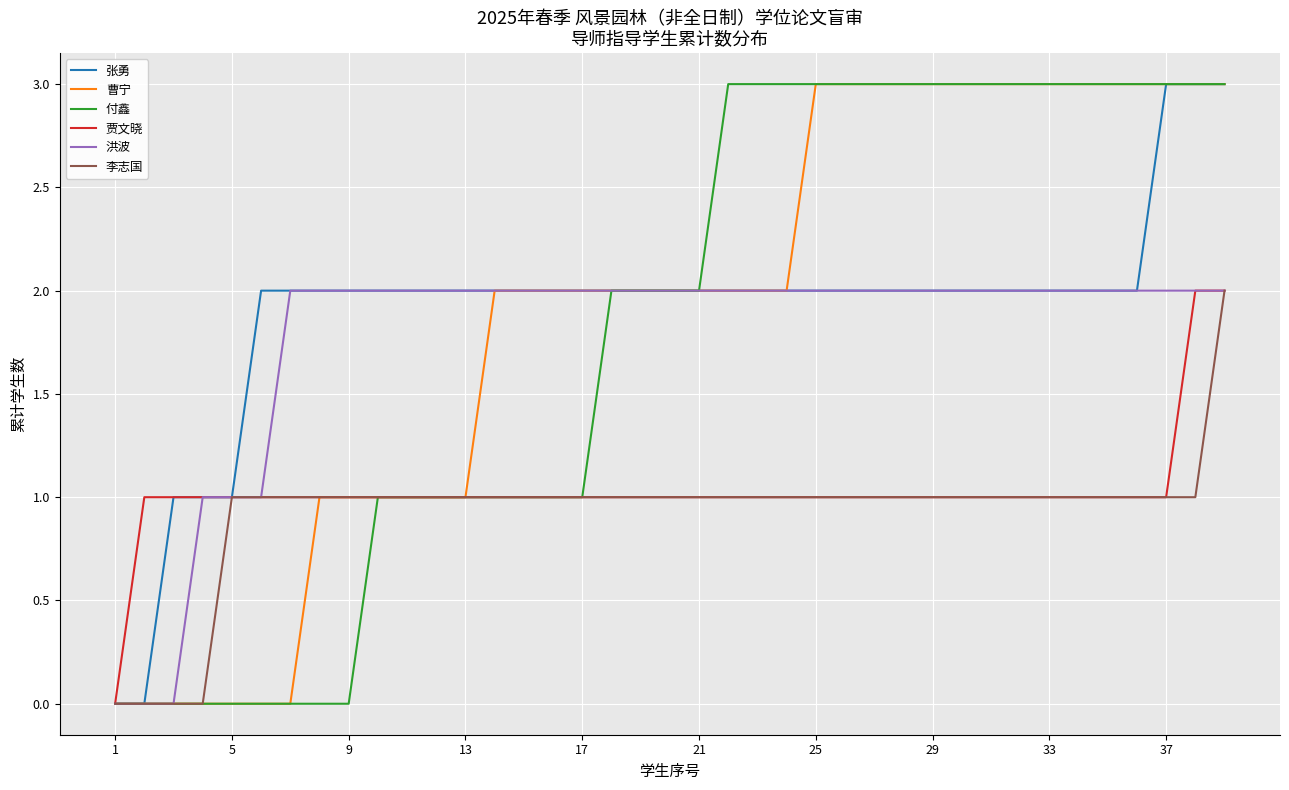

What is the greatest value displayed?

3